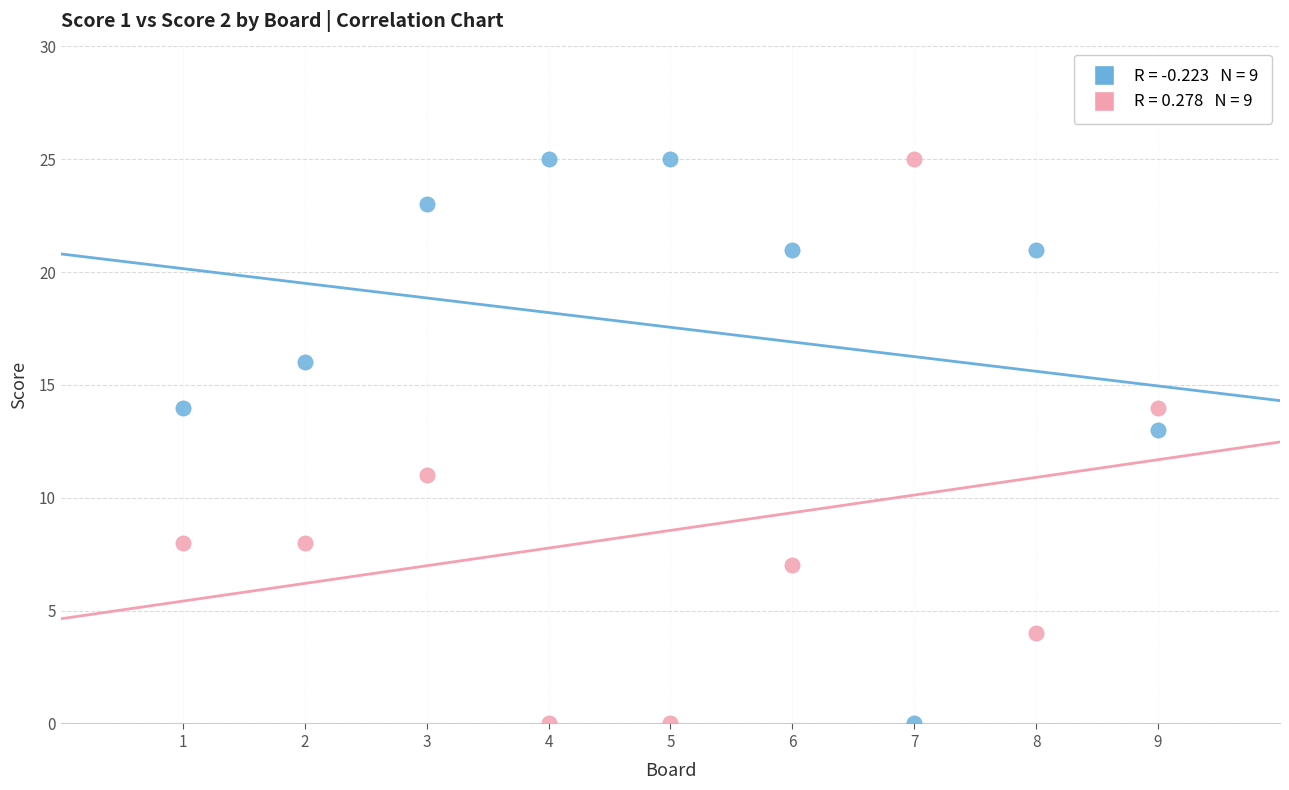

Across all data points, what is the range of Y values (max minus min)?

25